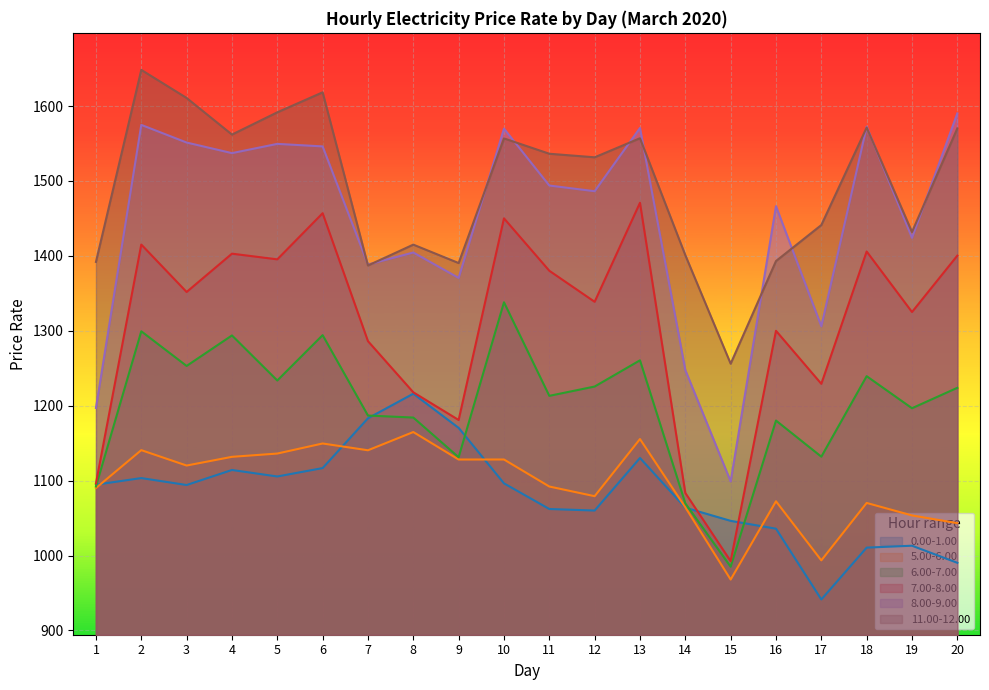

What is the spread (max minus min) of values at 2?

544.8